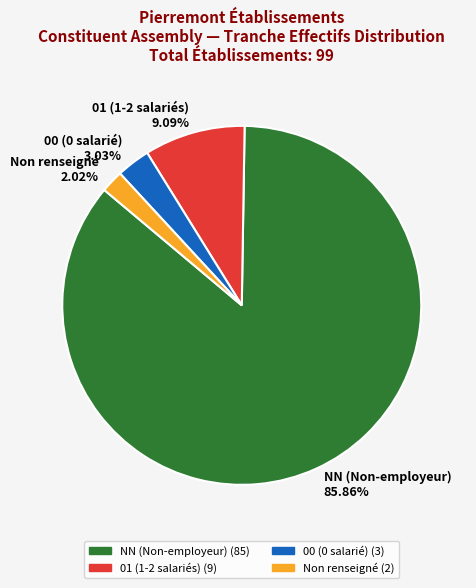

To the nearest percent, what is the difference between the largest and smallest slice percentages?

84%